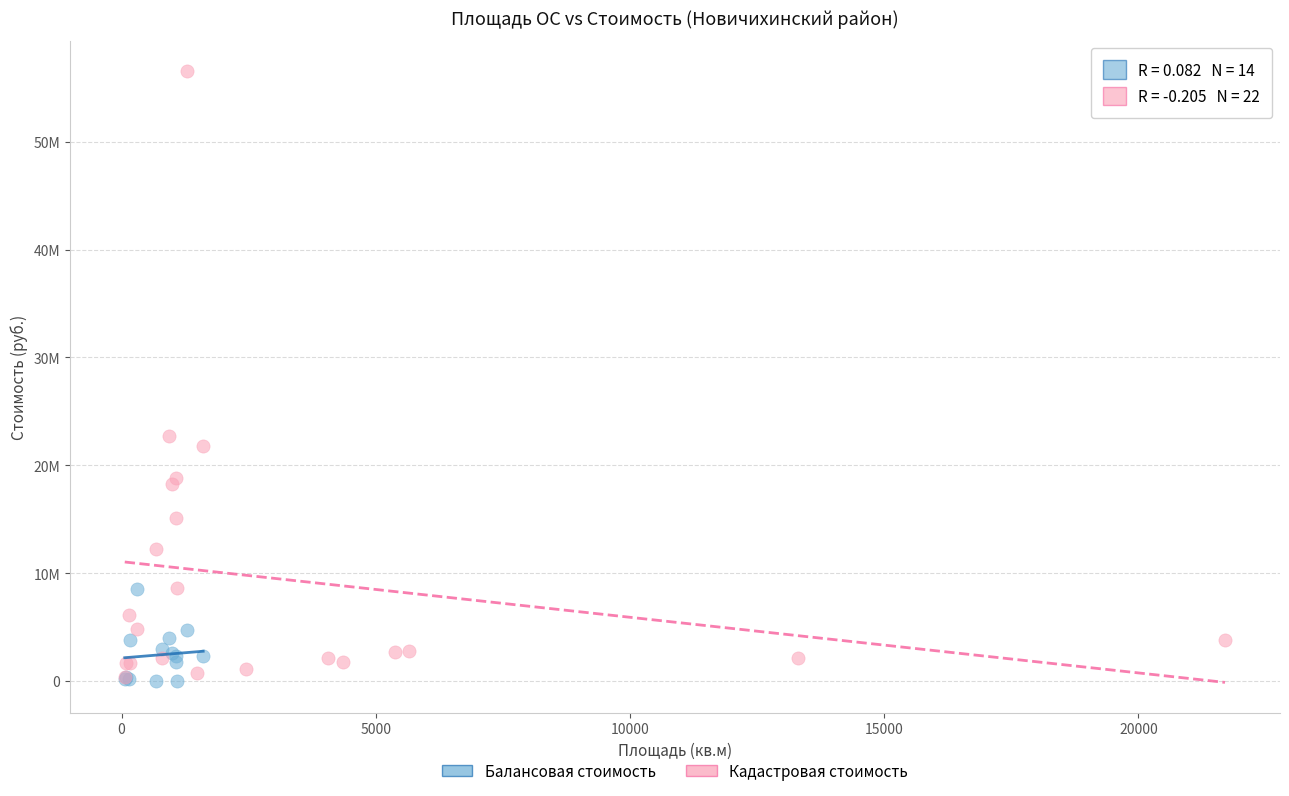

What are all the series names shown in the legend?

Балансовая стоимость, Кадастровая стоимость